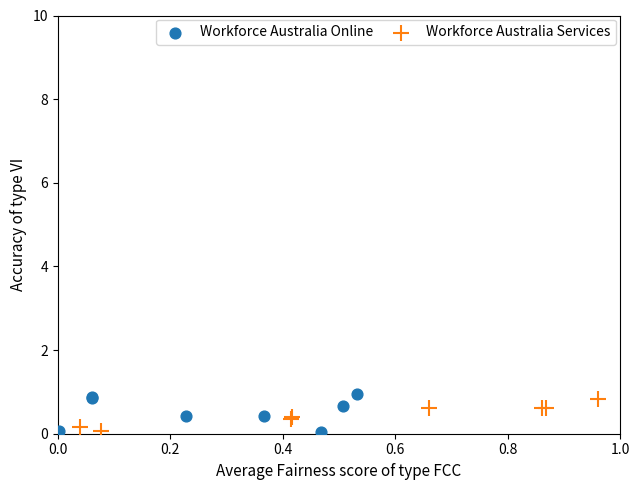

Which series has the largest Y range (max minus min)?

Workforce Australia Online